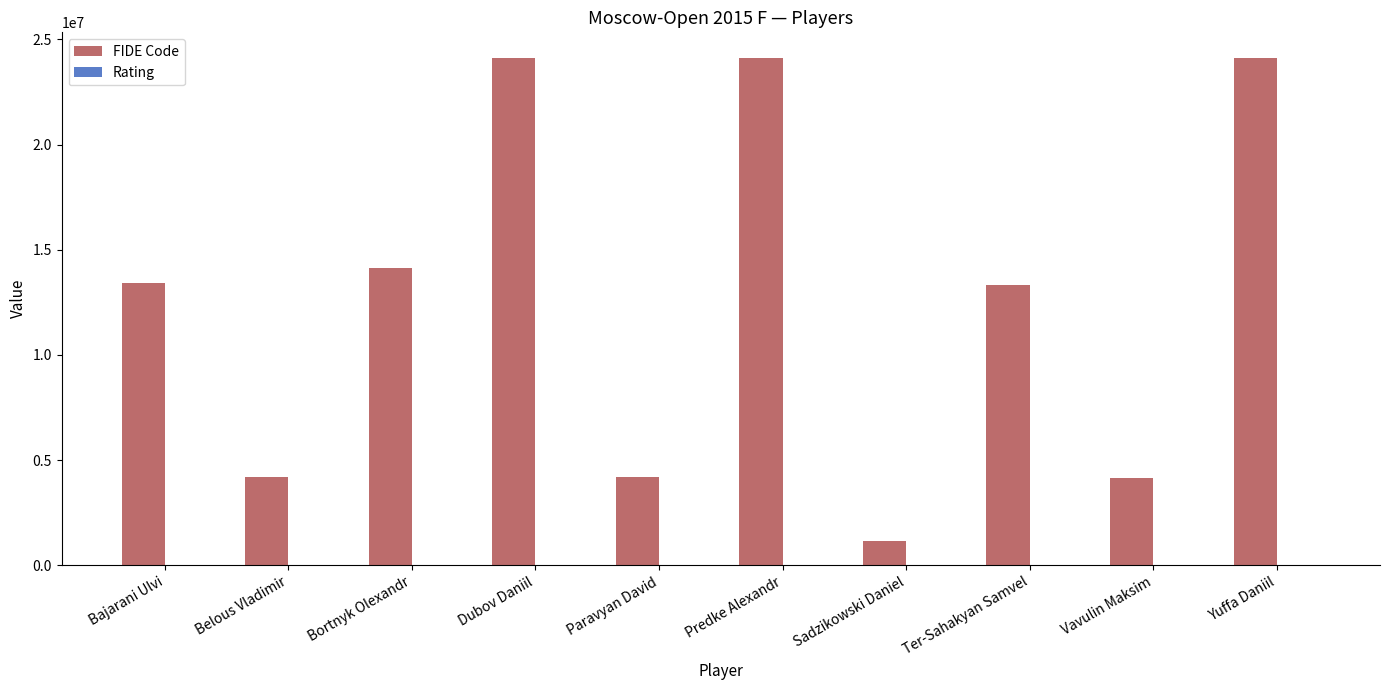

What value does the FIDE Code series have at Vavulin Maksim, to the nearest 10?

4169530